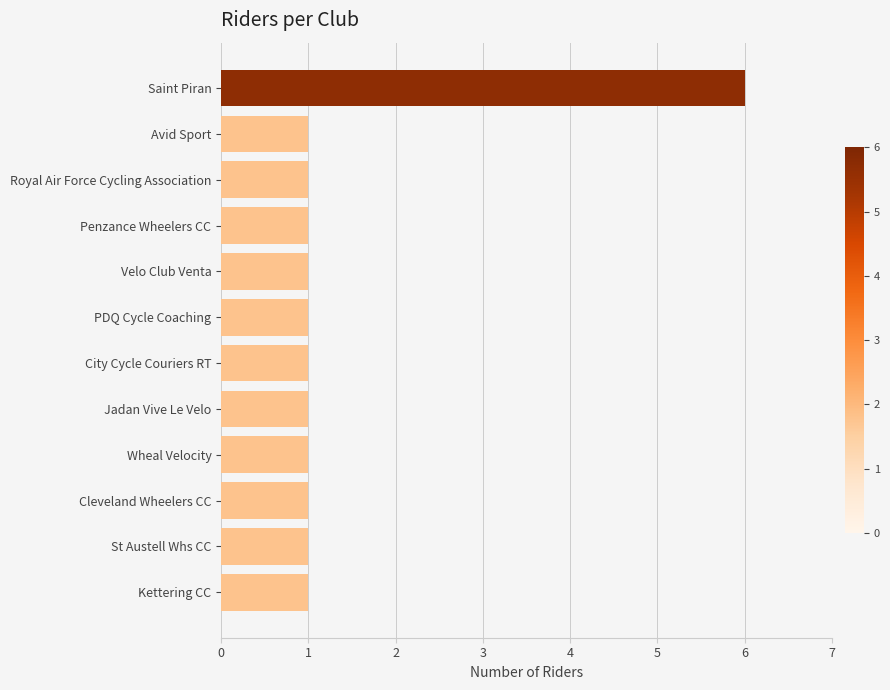

How many bars are there in total?

12